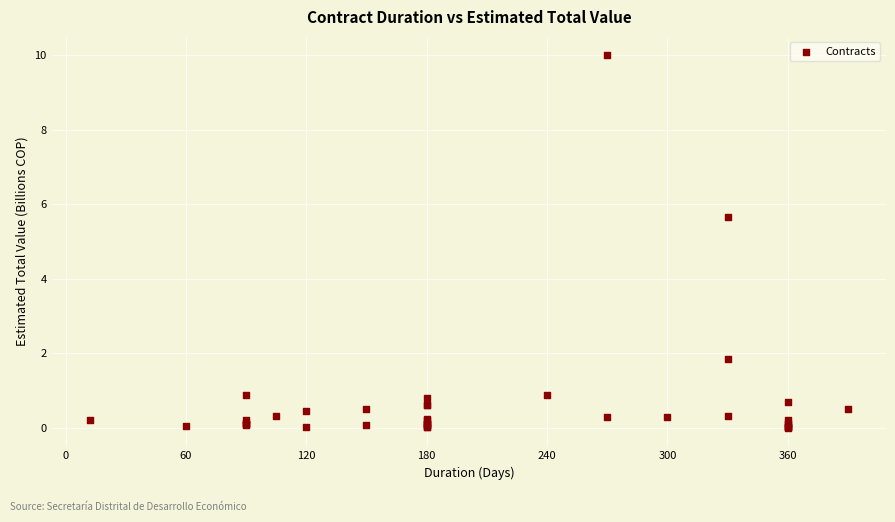

What Y value in the scatter plot is closest to 5?

5.7